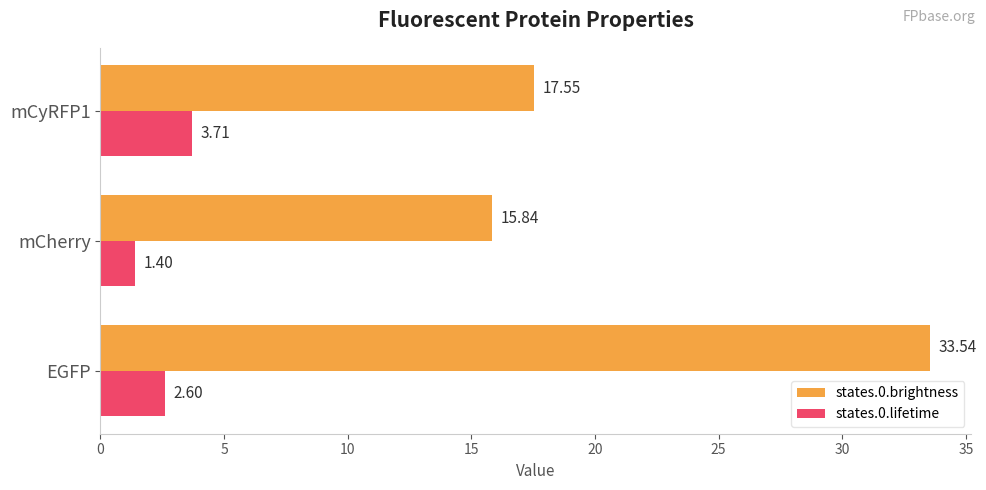

What is the total value across all series at mCherry?

17.2